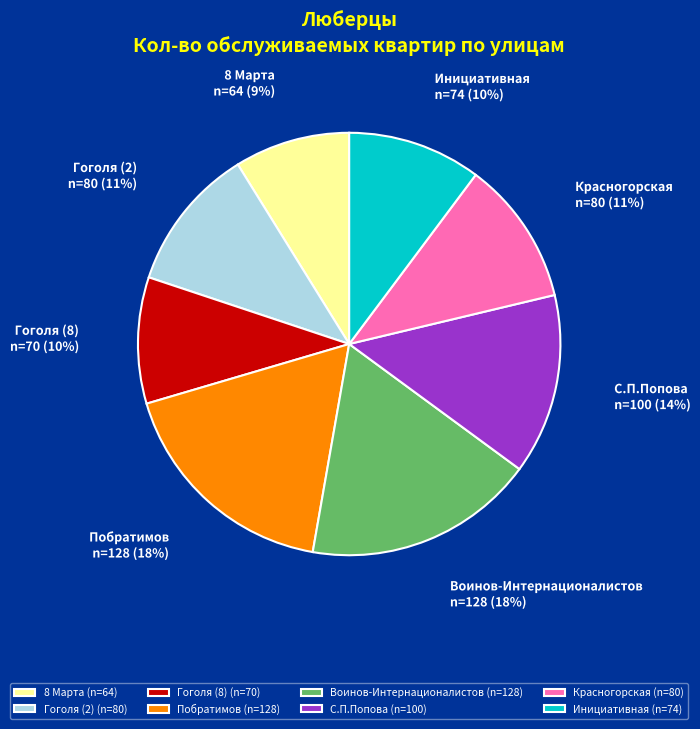

What percentage is the Побратимов slice, to the nearest percent?

18%